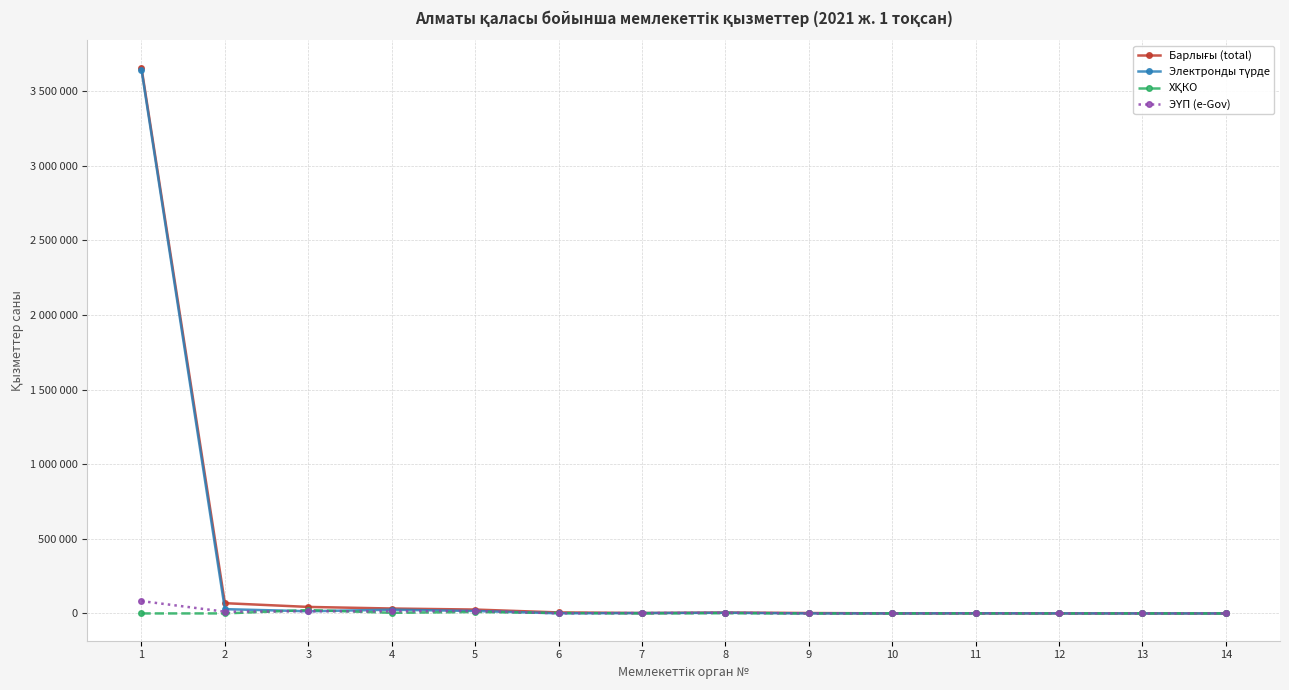

Is this an area chart (filled region under the line)?

No